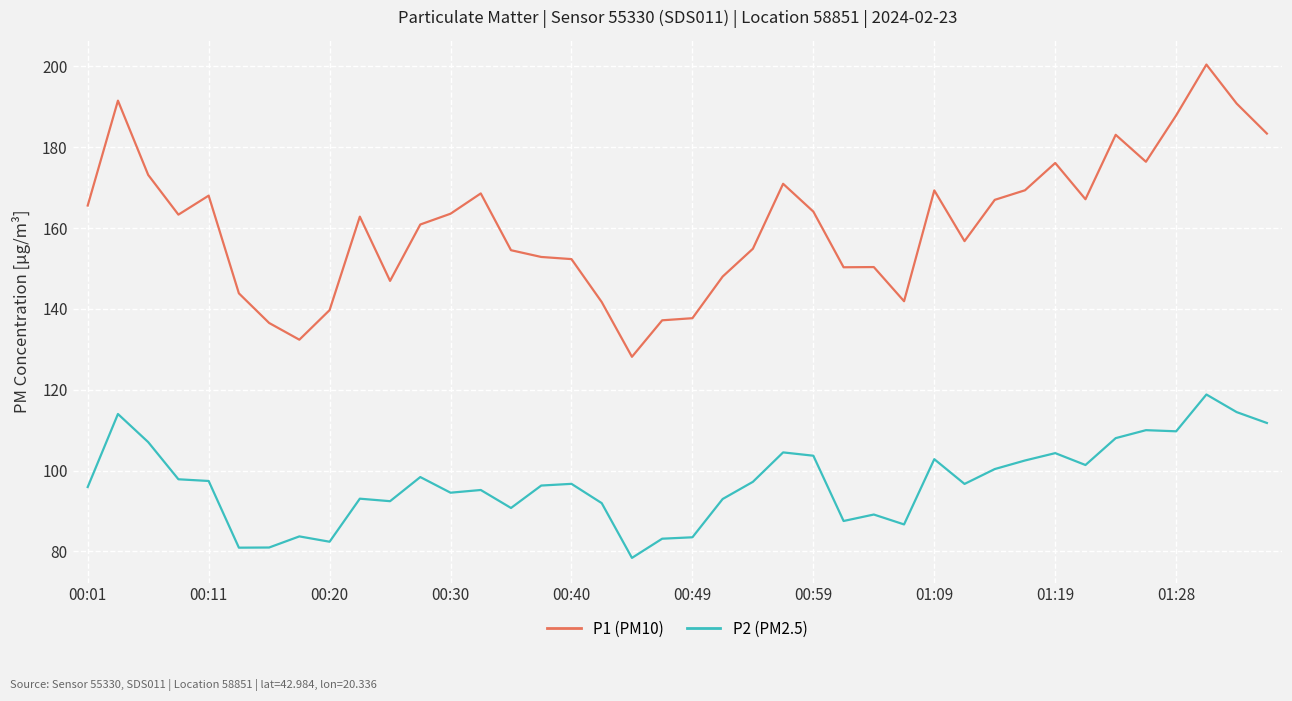

What is the difference between the maximum and minimum values in the P2 (PM2.5) series?

40.4